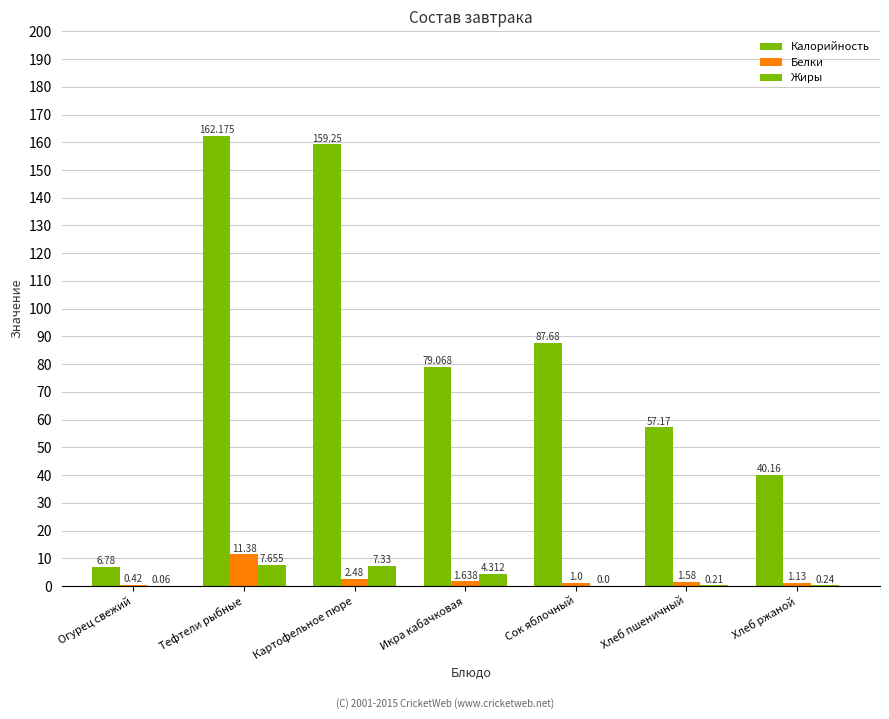

The value of Белки at Хлеб ржаной is 2.0. True or false?

False